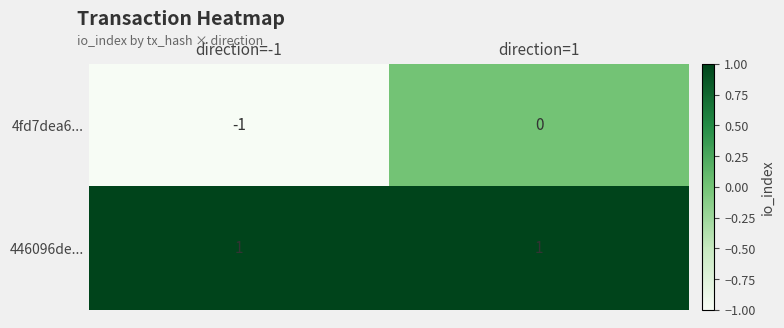

The 4fd7dea6... series shows 0 at direction=1. True or false?

True